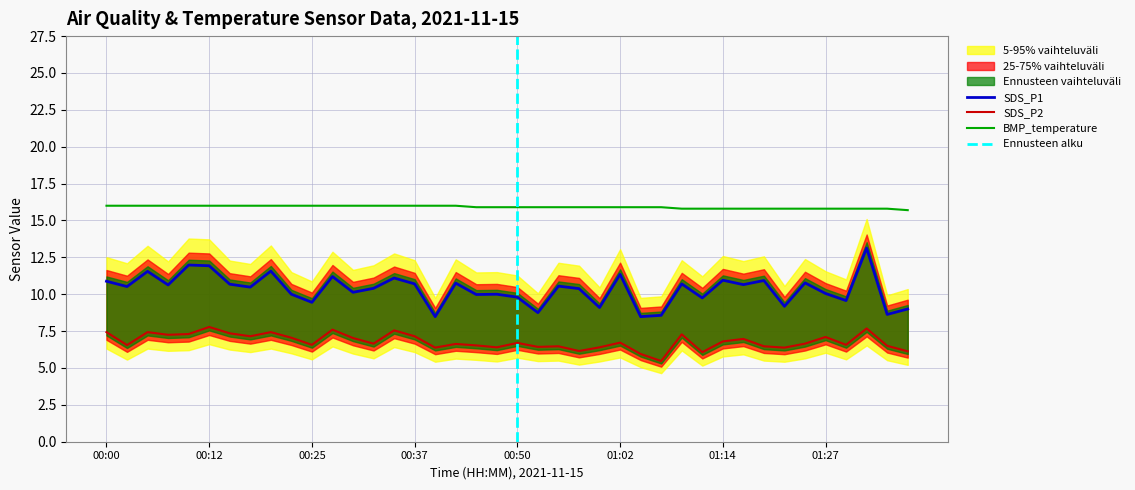

Where is SDS_P1 nearest to the value 10?

00:22